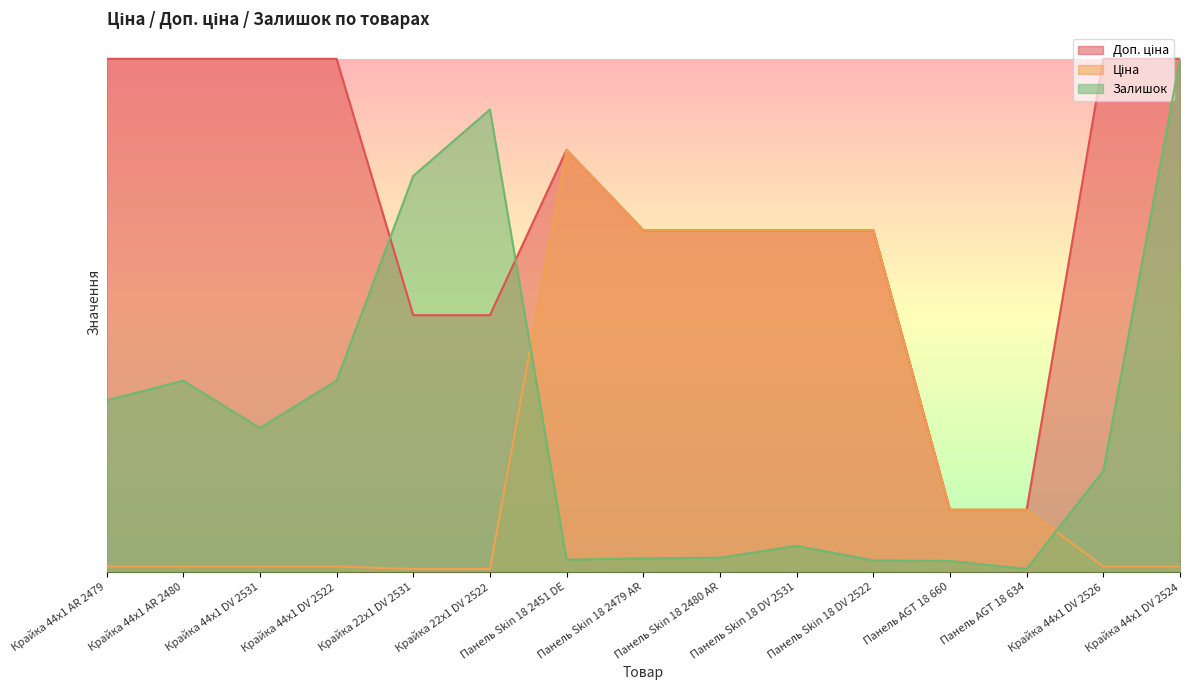

Rank the series at Панель Skin 18 2479 AR from highest to lowest value.

Ціна, Доп. ціна, Залишок